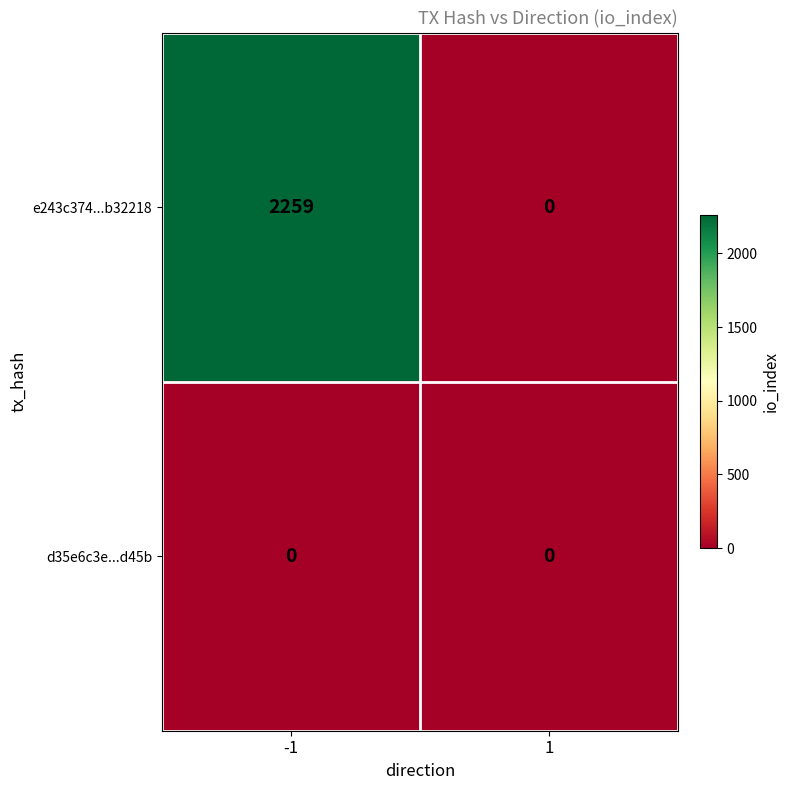

Rank the series by their average value, from highest to lowest.

e243c374...b32218, d35e6c3e...d45b